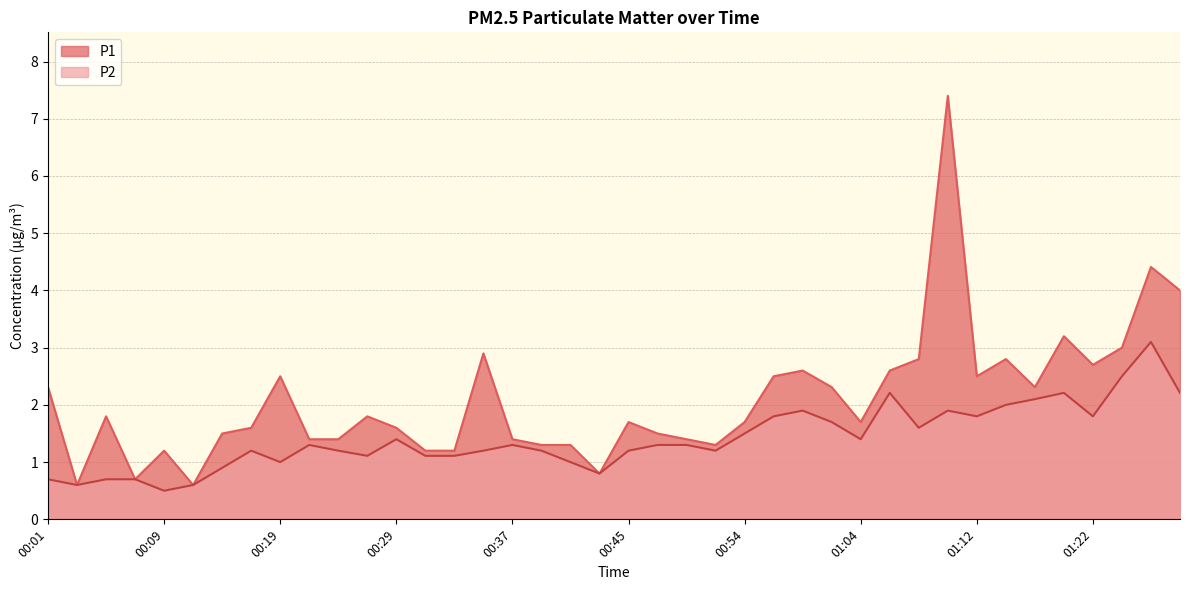

The value of P2 at 01:27 is 1.6. True or false?

False